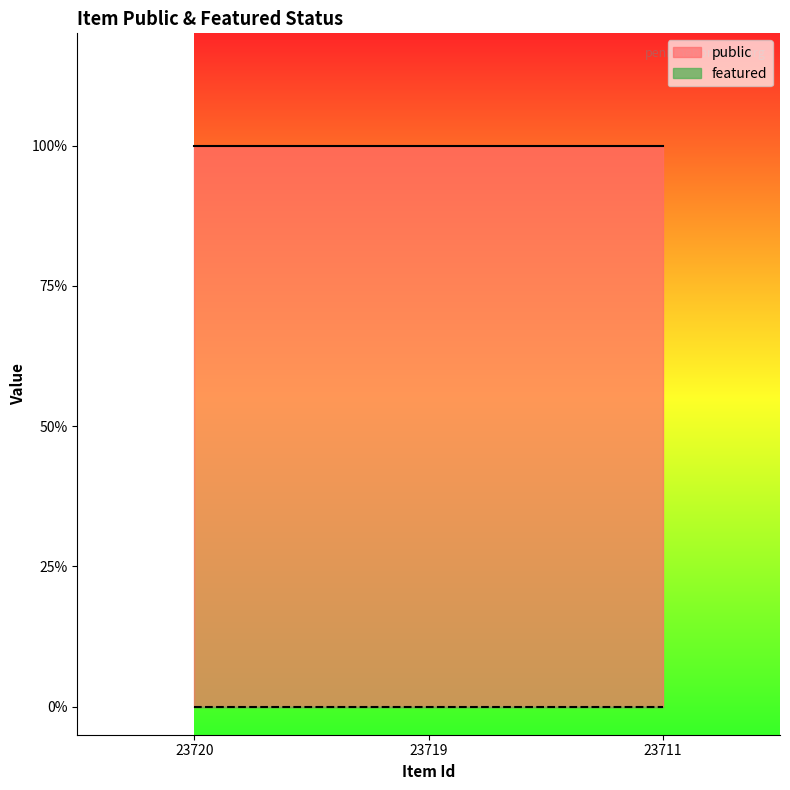

What is the greatest value displayed?

1